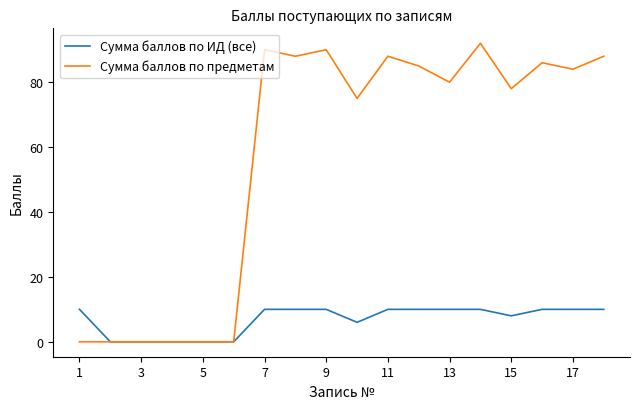

Rank the series by their maximum value, from lowest to highest.

Сумма баллов по ИД (все), Сумма баллов по предметам